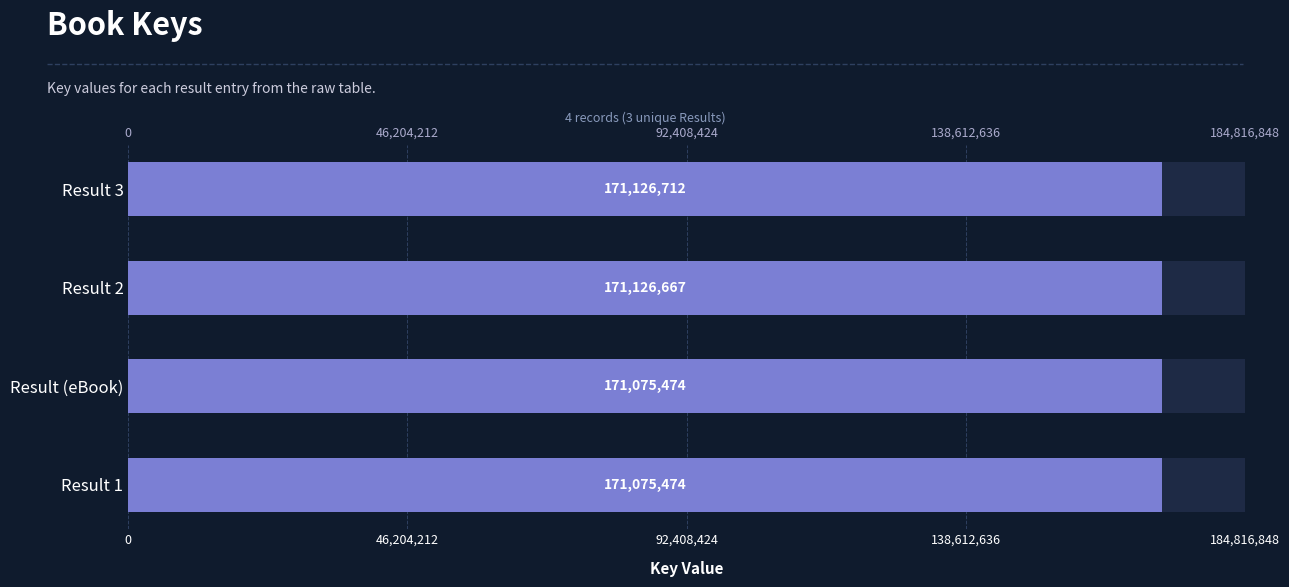

What is the sum of all values?

684404327